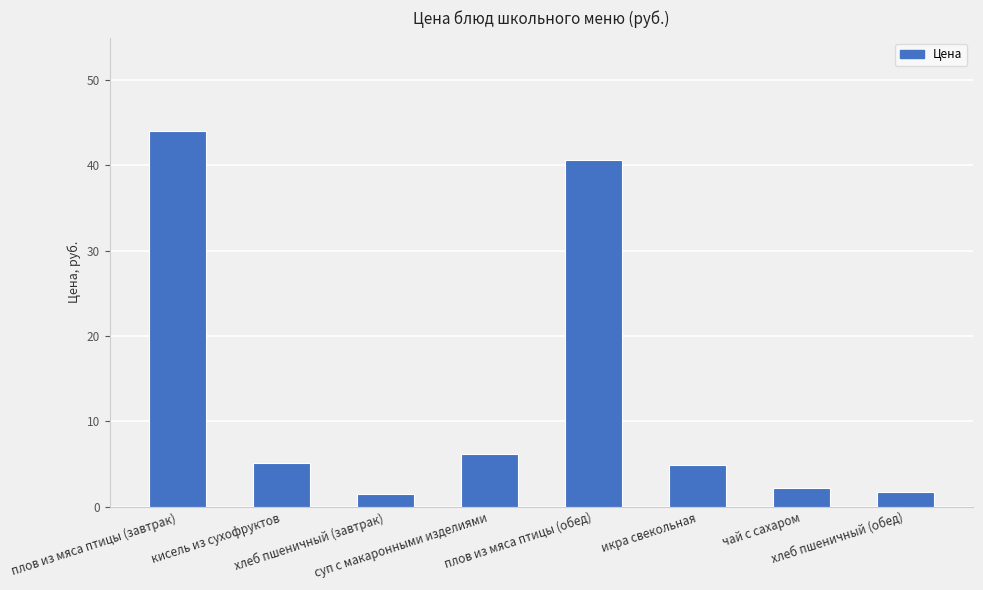

How many data points does each series have?

8